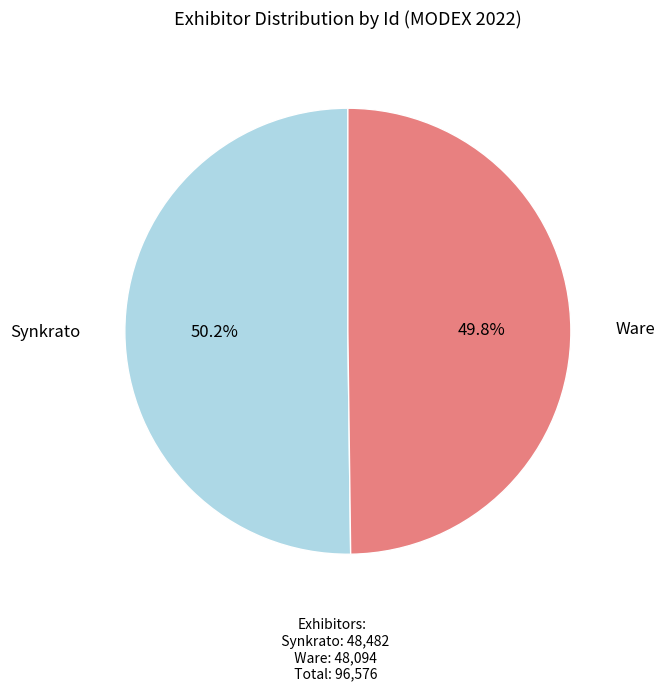

What is the total percentage of Synkrato and Ware?

100.0%